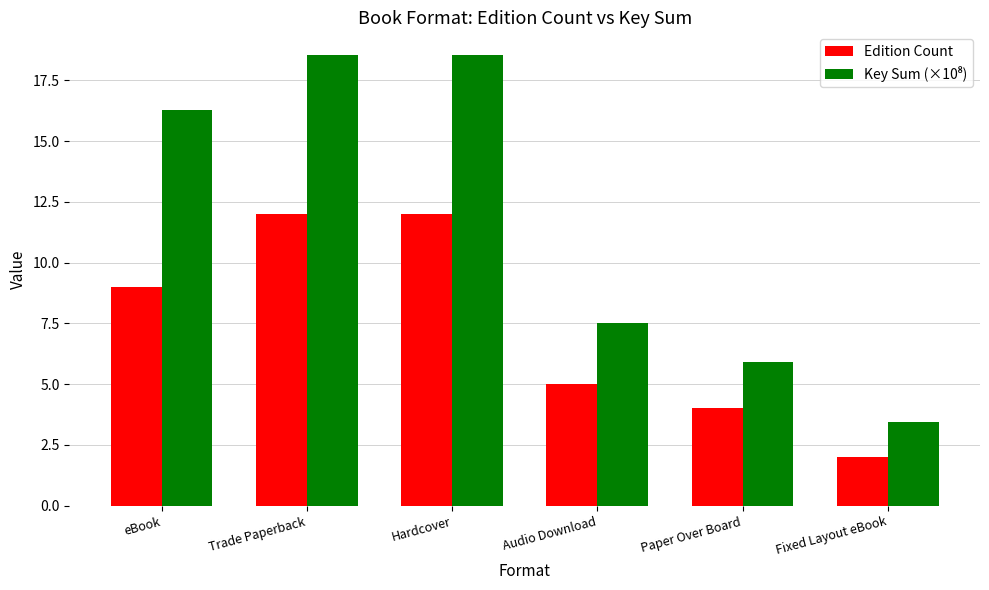

At how many categories does at least one series exceed 14?

3